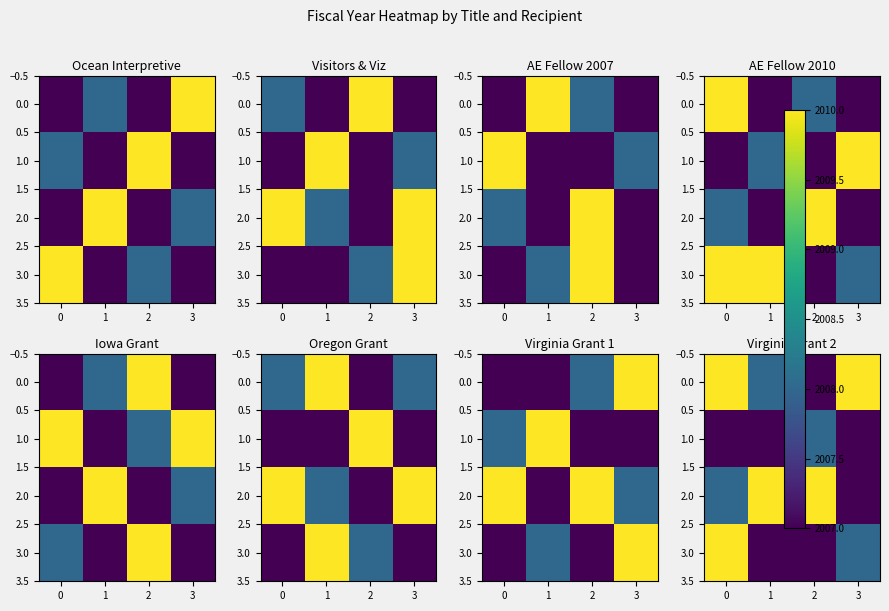

What is the maximum value for 2.0?

2010